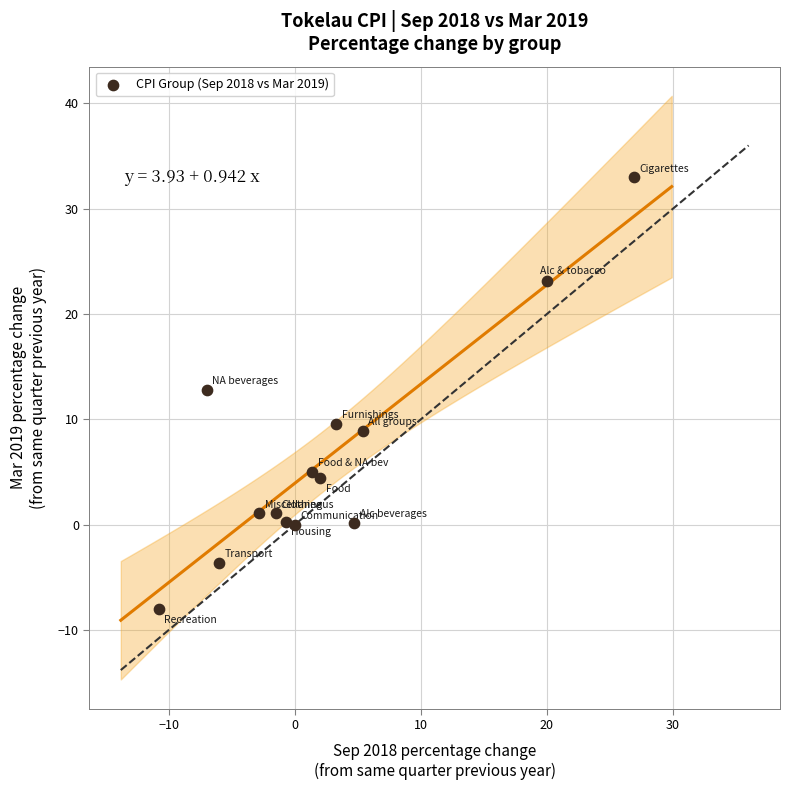

What is the range of X values (max minus min)?

37.7